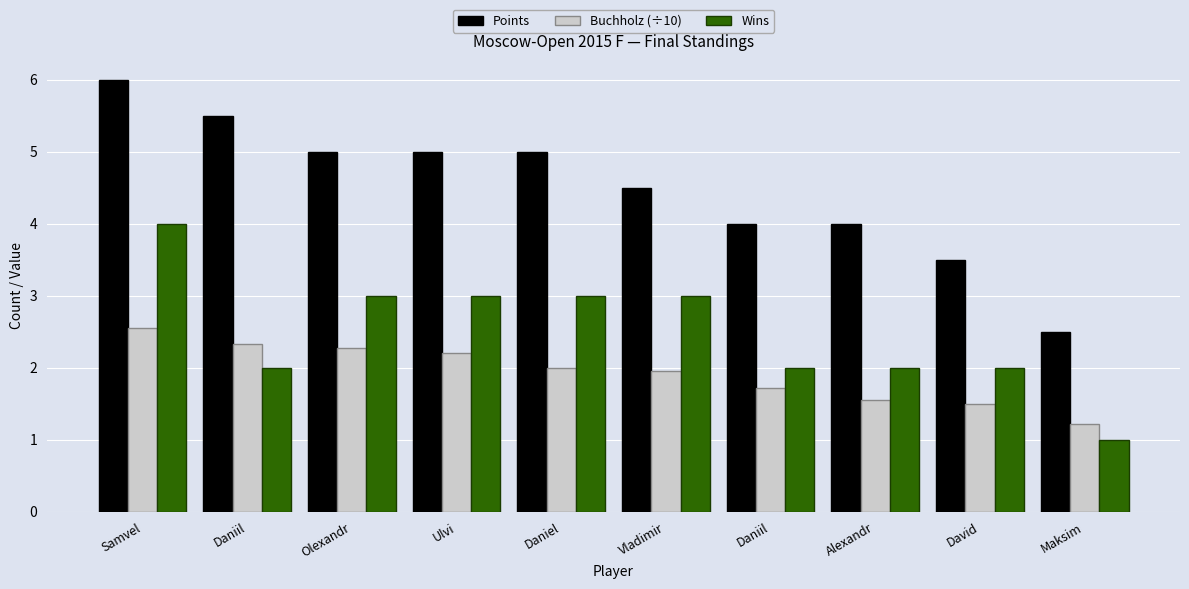

At which category does the chart reach its peak across all series?

Samvel